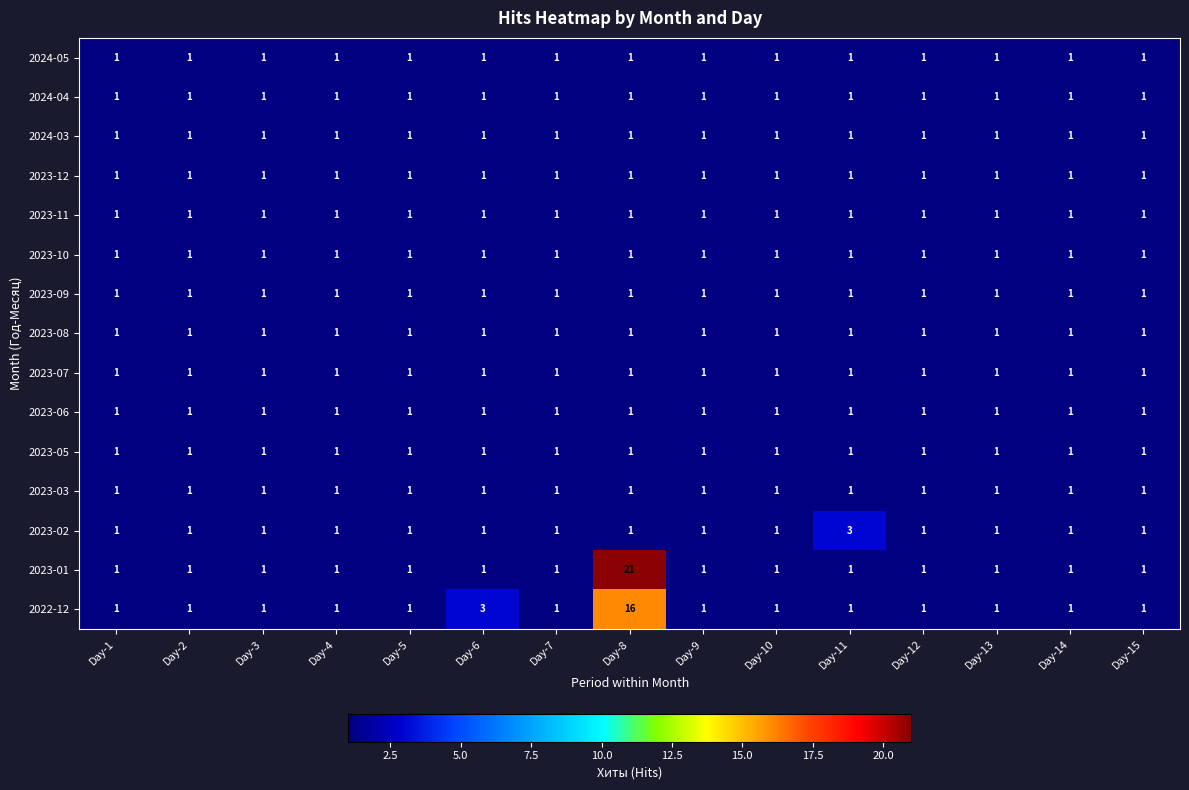

How many data points does each series have?

15